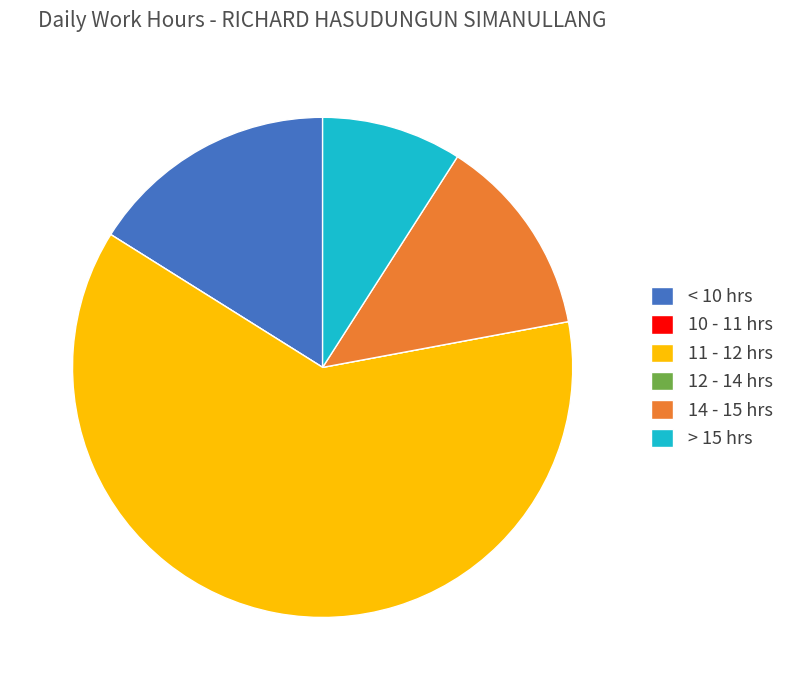

True or false: 14 - 15 hrs accounts for 13% of the total.

True